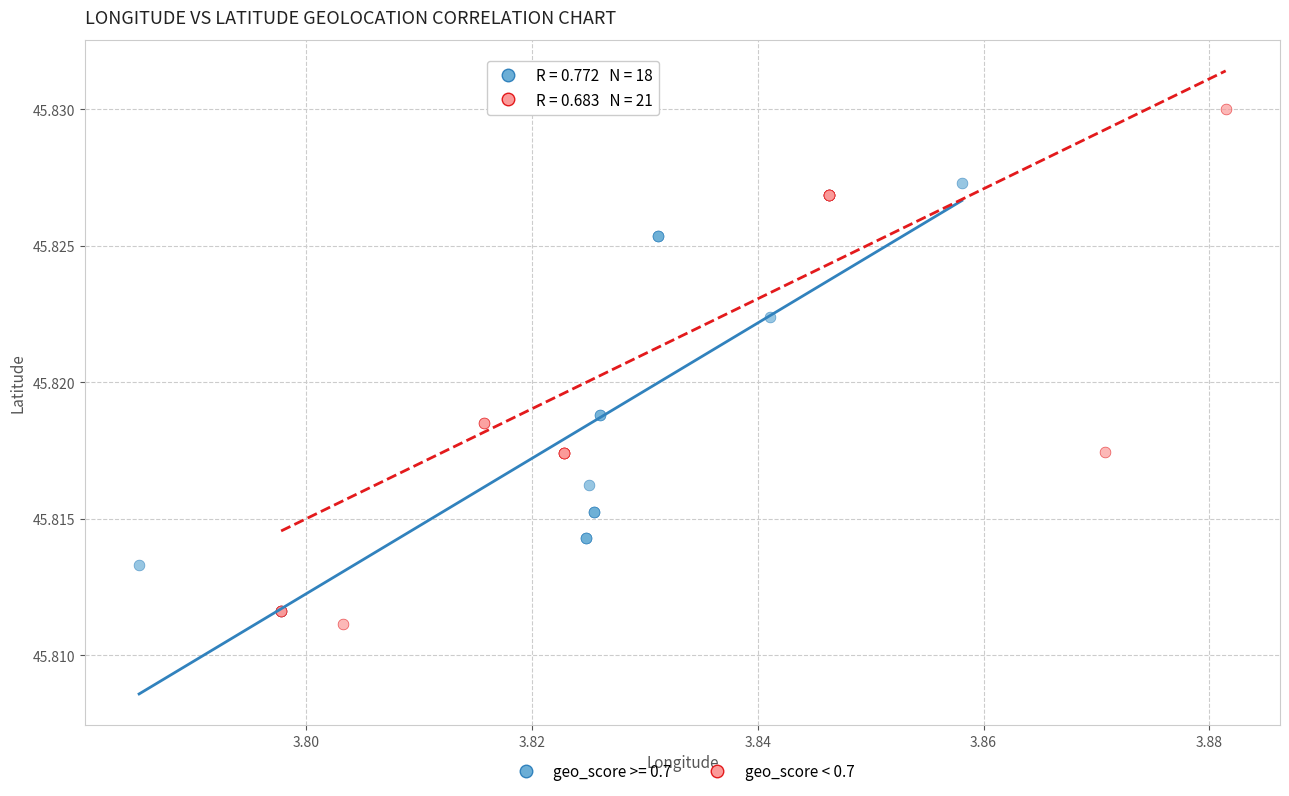

Which series has the largest Y range (max minus min)?

geo_score < 0.7